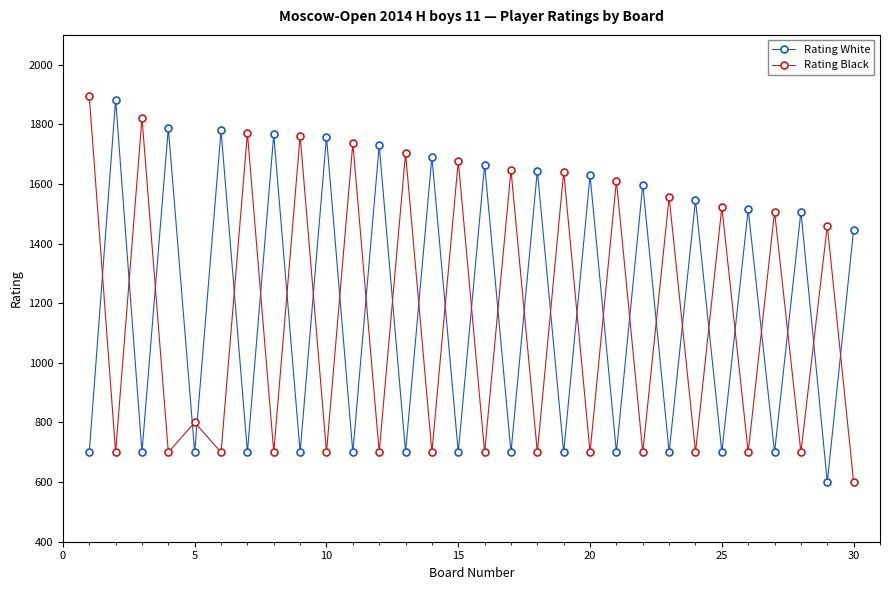

What is the minimum value shown in the chart?

600